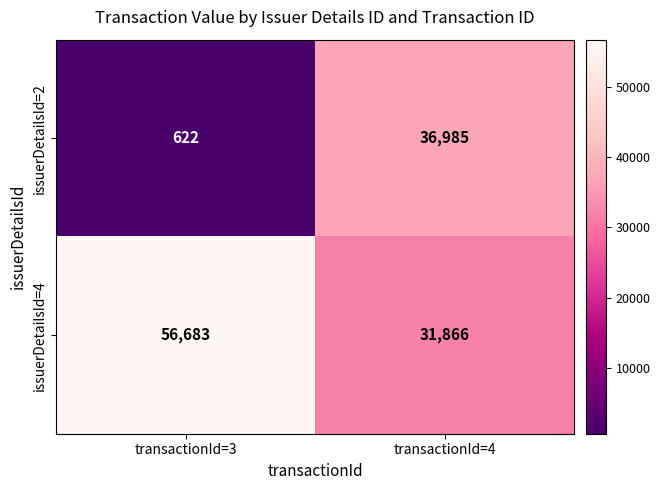

Reading right to left, extract all data points from this chart.

issuerDetailsId=2: transactionId=4=36985	transactionId=3=622
issuerDetailsId=4: transactionId=4=31866	transactionId=3=56683